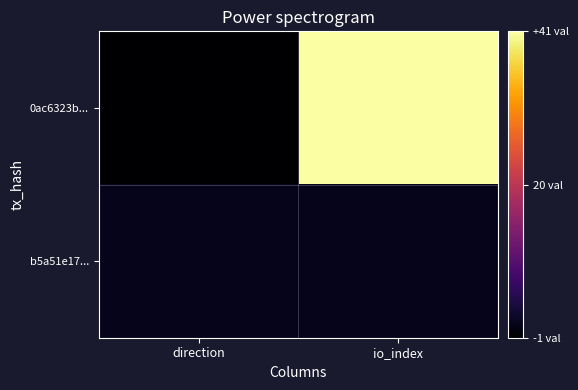

Rank the series at direction from lowest to highest value.

0ac6323b..., b5a51e17...